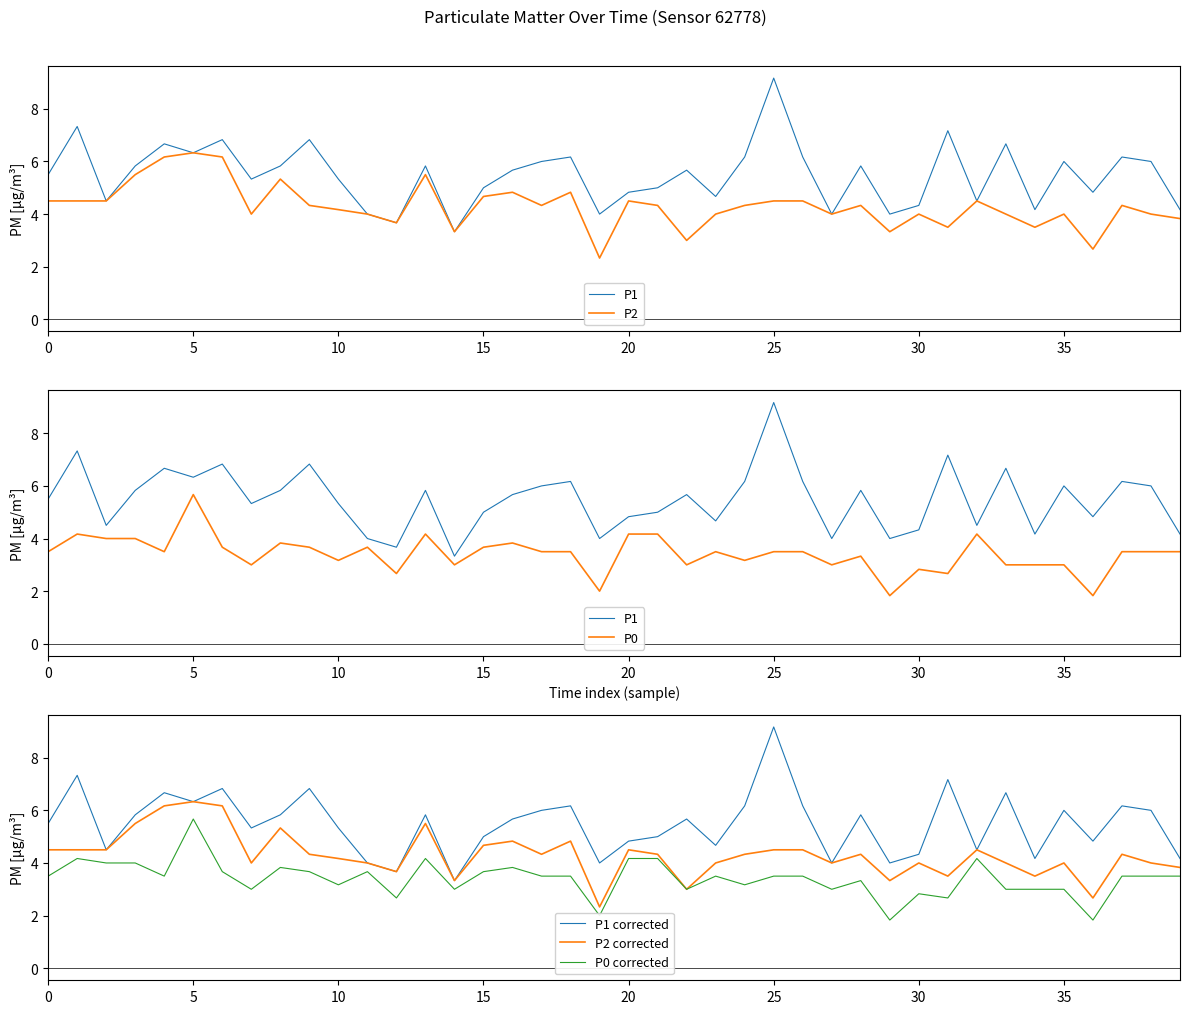

Rank the series by their maximum value, from lowest to highest.

P0, P0 corrected, P2, P2 corrected, P1, P1 corrected